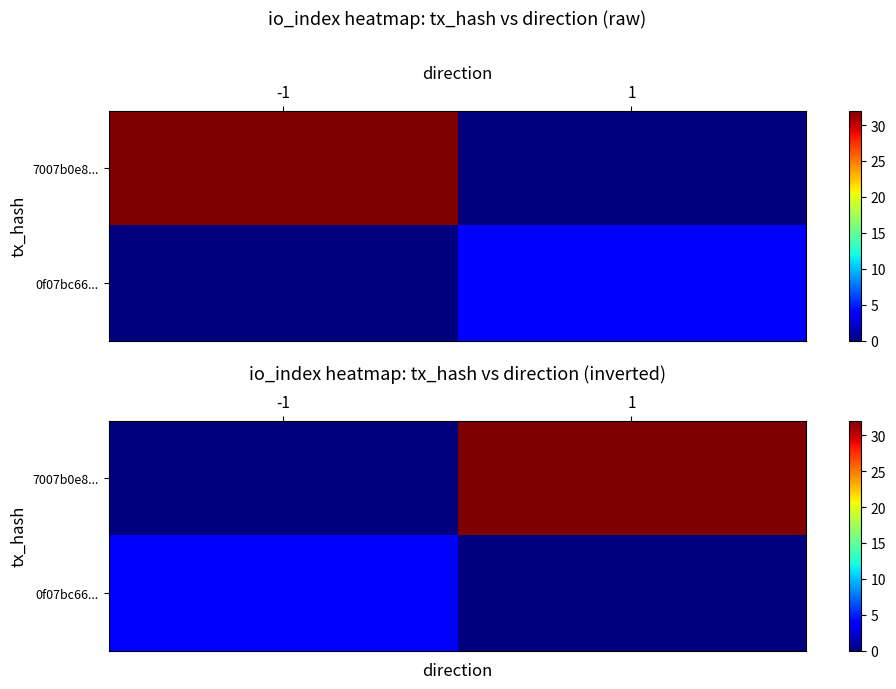

How many positive values does the 7007b0e8... series have?

1